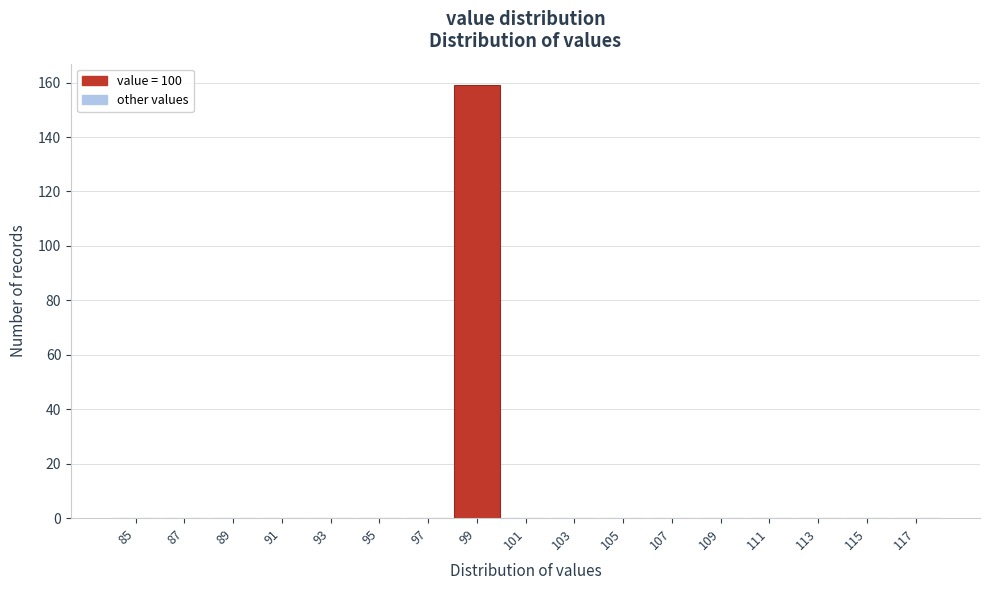

Reading left to right, transcribe all the data shown in this chart.

85=0	87=0	89=0	91=0	93=0	95=0	97=0	99=159	101=0	103=0	105=0	107=0	109=0	111=0	113=0	115=0	117=0